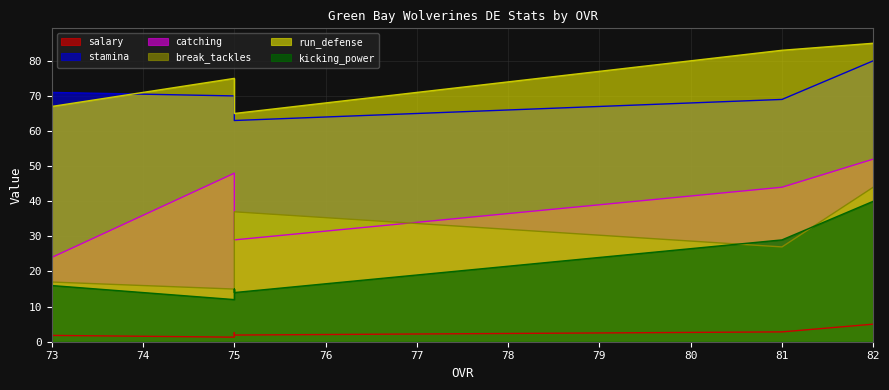

How many lines are shown in the chart?

6